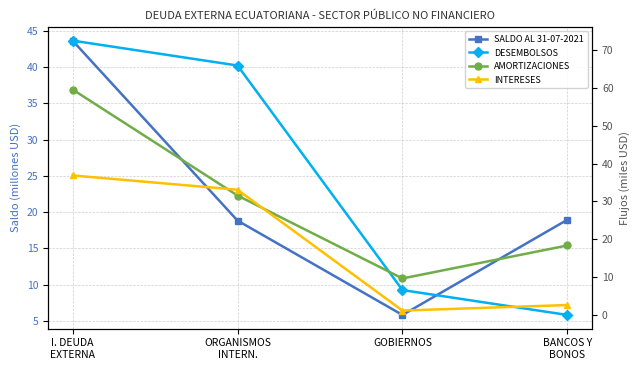

Rank the categories by DESEMBOLSOS value from highest to lowest.

I. DEUDA
EXTERNA, ORGANISMOS
INTERN., GOBIERNOS, BANCOS Y
BONOS